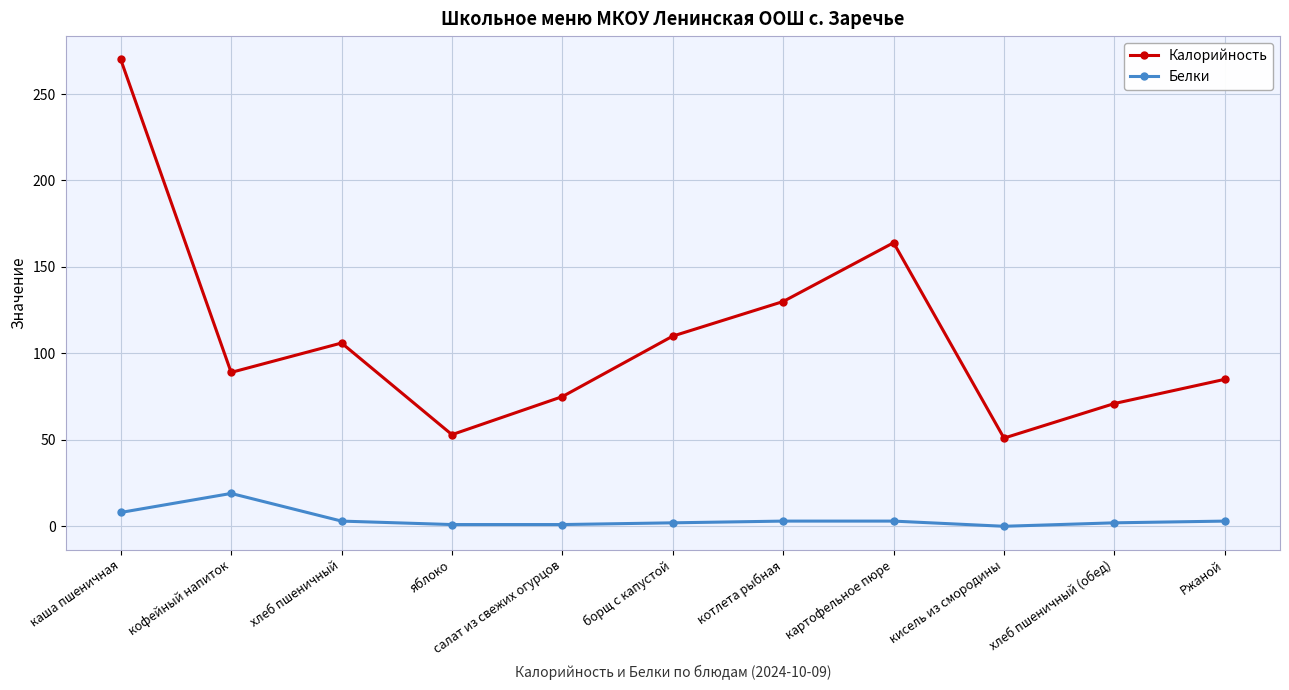

What position from the left is котлета рыбная?

7